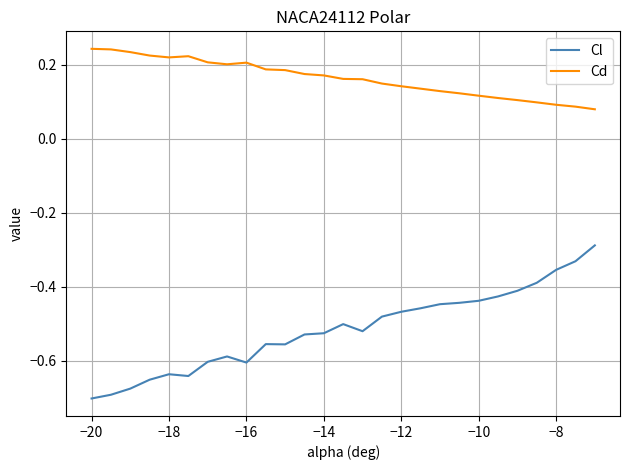

True or false: Cl and Cd cross at least once.

False